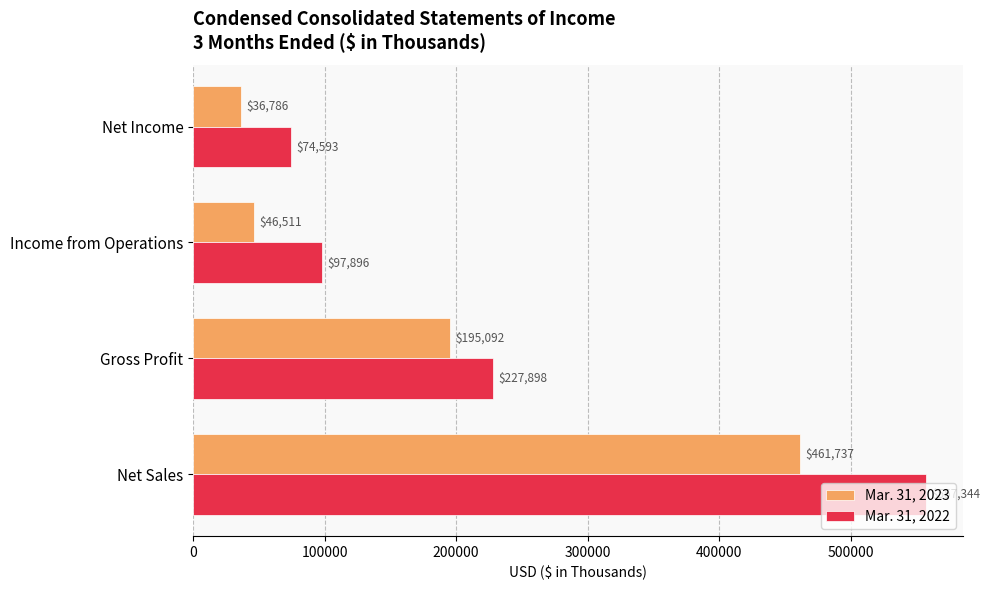

What value does the Mar. 31, 2022 series have at Gross Profit?

227898